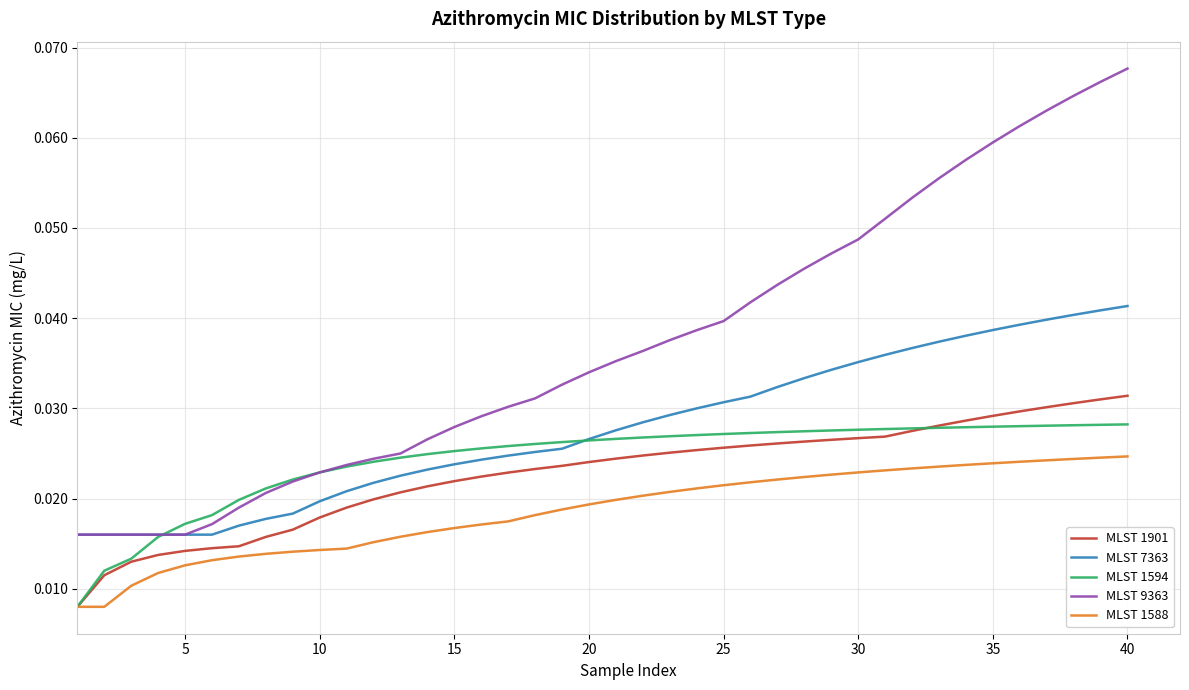

How many categories are shown in the chart?

40